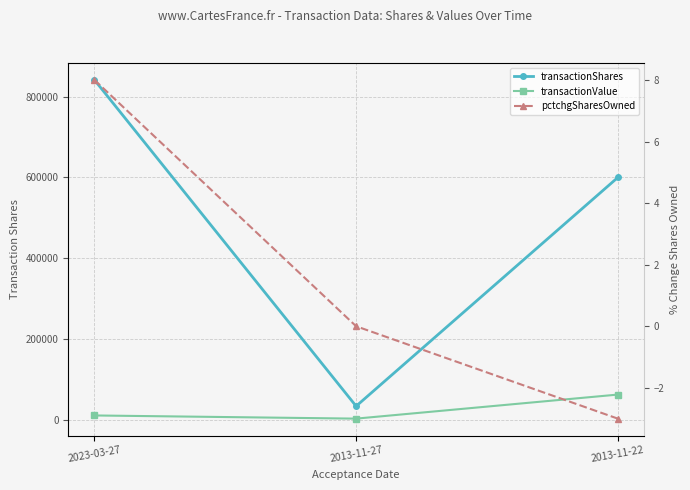

The value of transactionValue at 2023-03-27 is 12026. True or false?

True